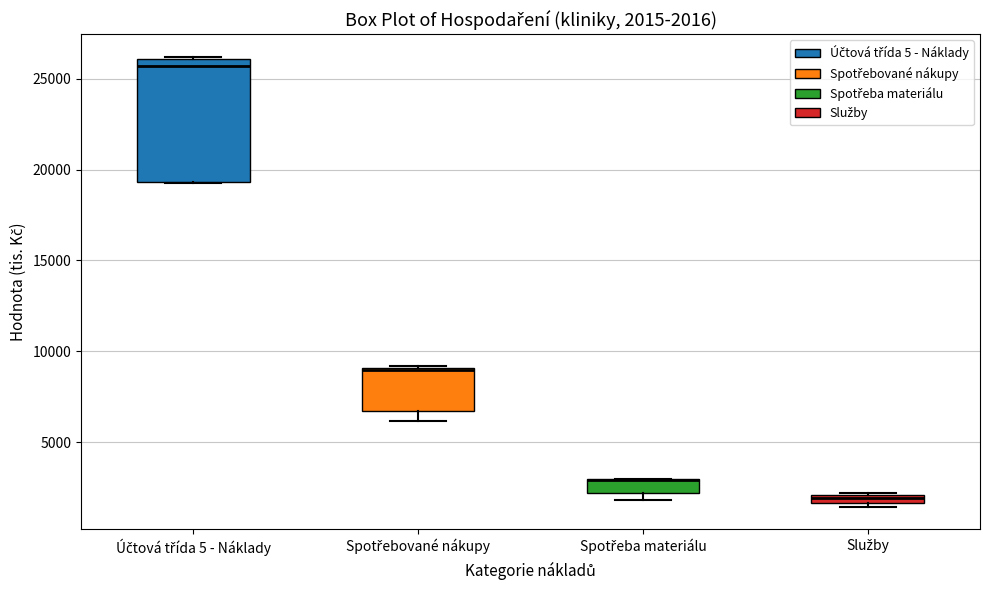

Which box is the tallest, from its lower edge to its upper edge?

Účtová třída 5 - Náklady